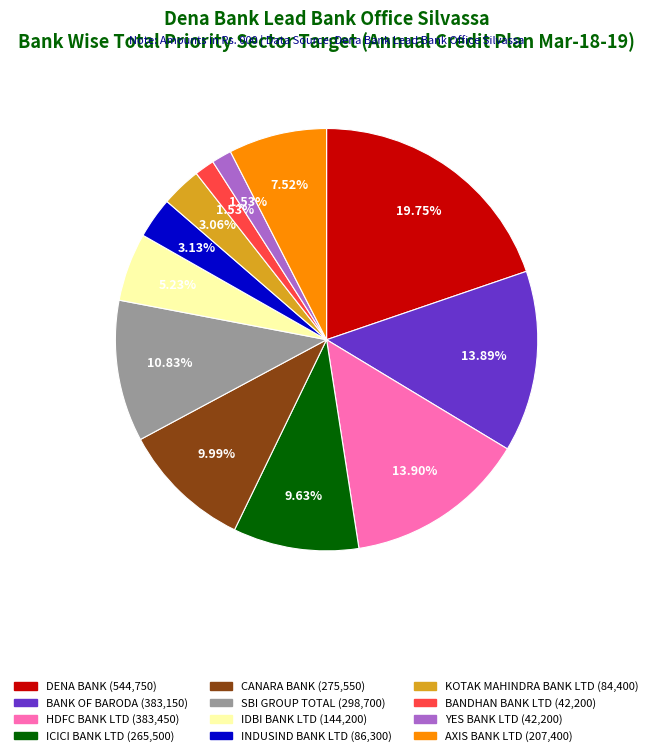

What is the ratio of the value at BANDHAN BANK LTD to the value at IDBI BANK LTD?

0.3